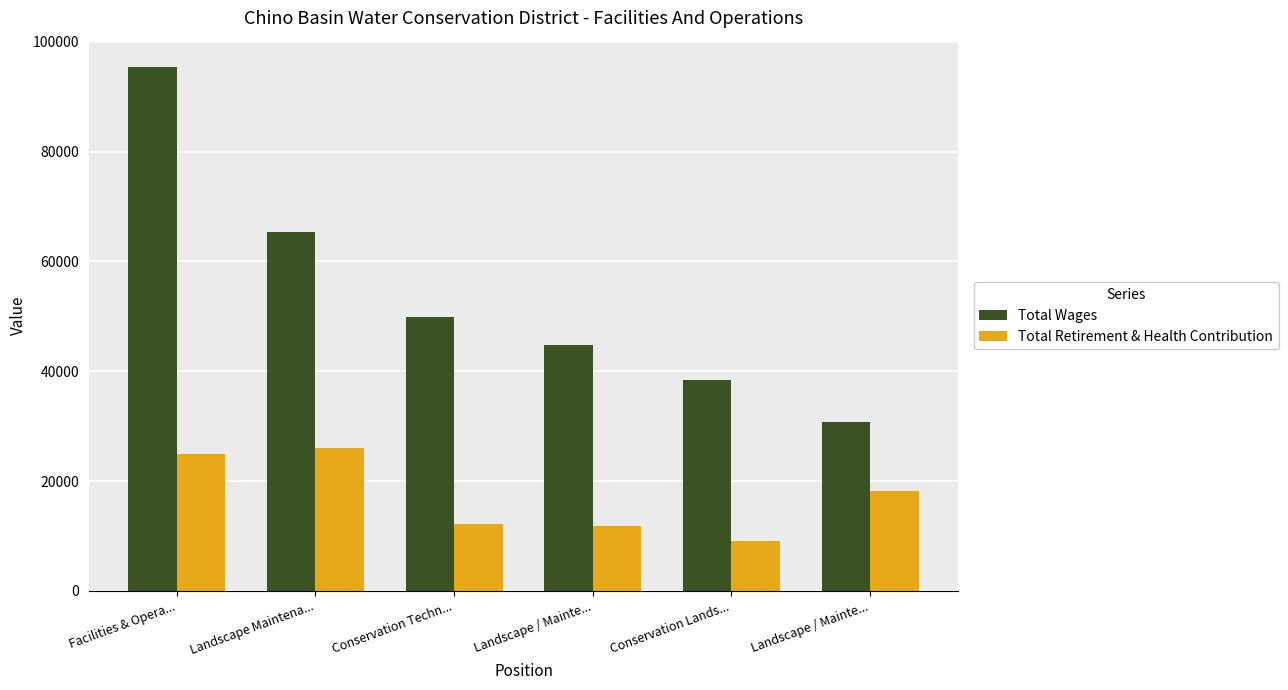

Reading left to right, extract all data points from this chart.

Total Wages: Facilities & Opera...=95447	Landscape Maintena...=65335	Conservation Techn...=49979	Landscape / Mainte...=44732	Conservation Lands...=38449	Landscape / Mainte...=30829
Total Retirement & Health Contribution: Facilities & Opera...=24975	Landscape Maintena...=26003	Conservation Techn...=12183	Landscape / Mainte...=11785	Conservation Lands...=9154	Landscape / Mainte...=18172